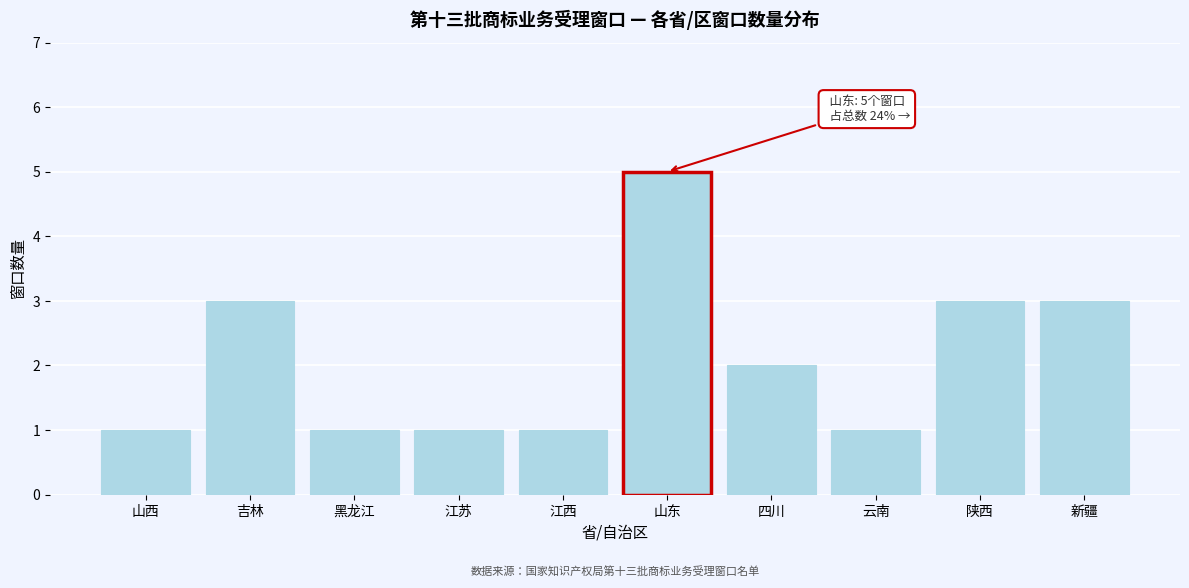

Reading right to left, what are all the values shown in this chart?

3	3	1	2	5	1	1	1	3	1